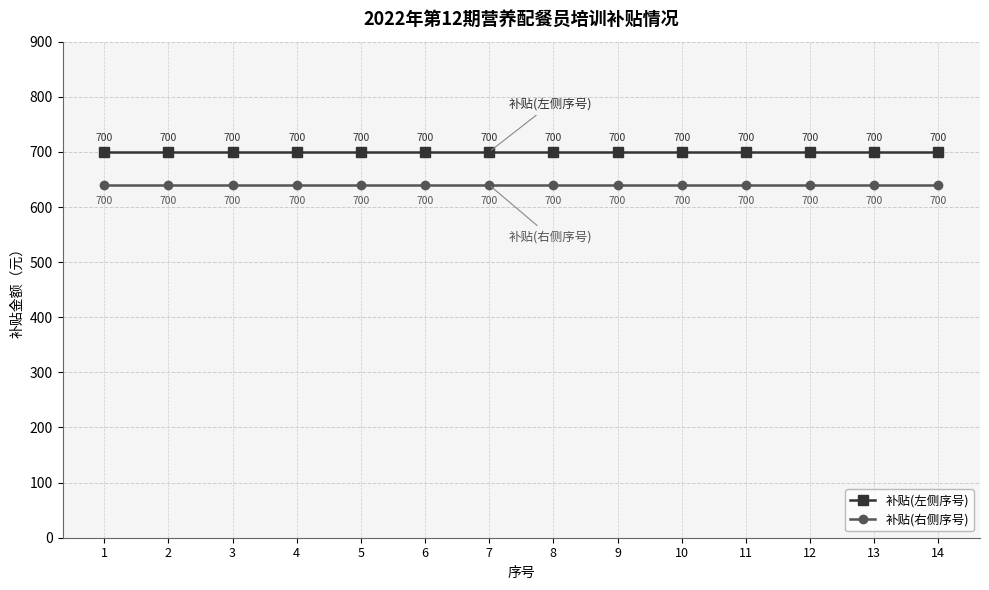

What is the maximum value shown in the chart?

700